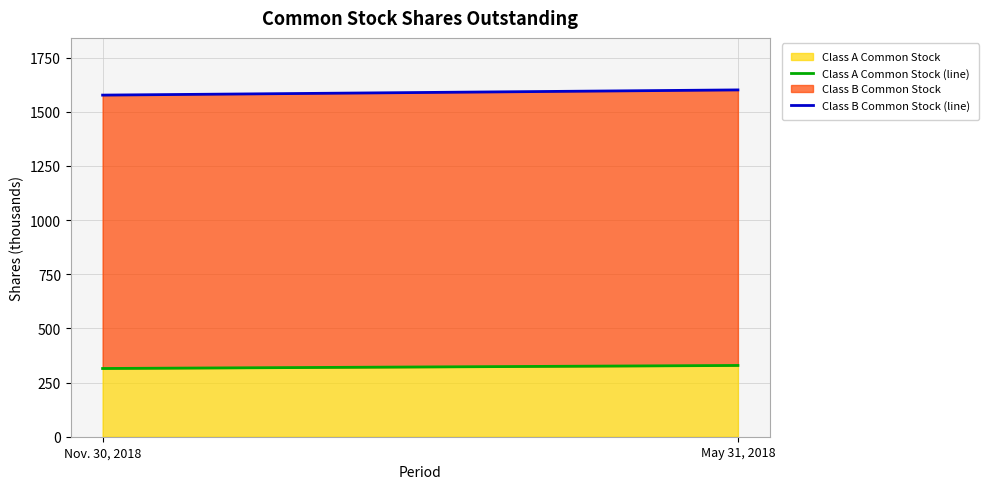

Reading left to right, what are all the values shown in this chart?

Class A Common Stock (line): 315	329
Class B Common Stock (line): 1577	1601